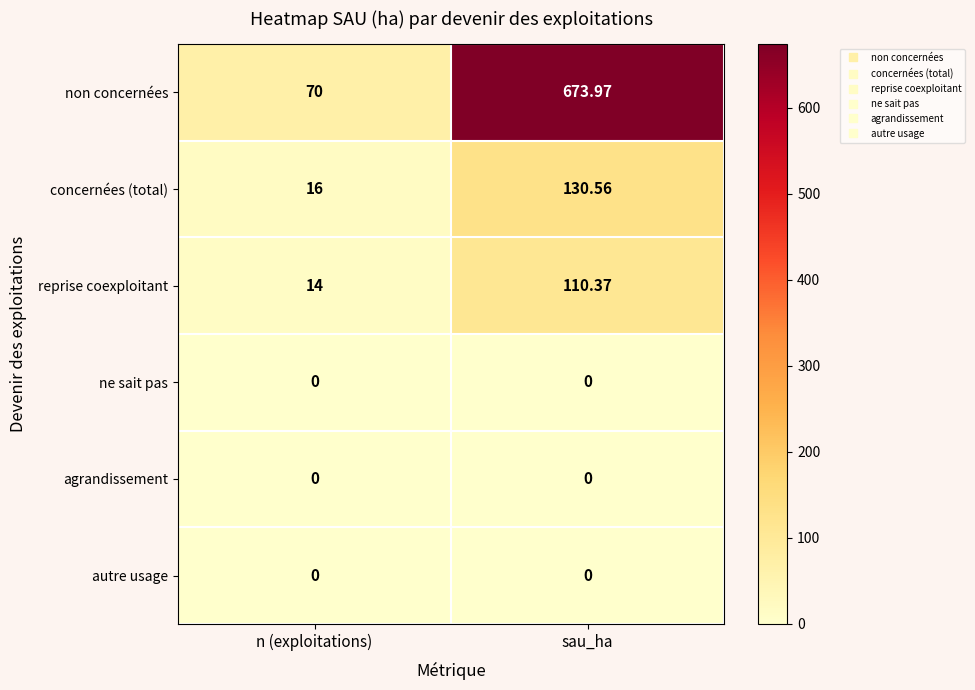

Which category has the highest value across all series?

sau_ha